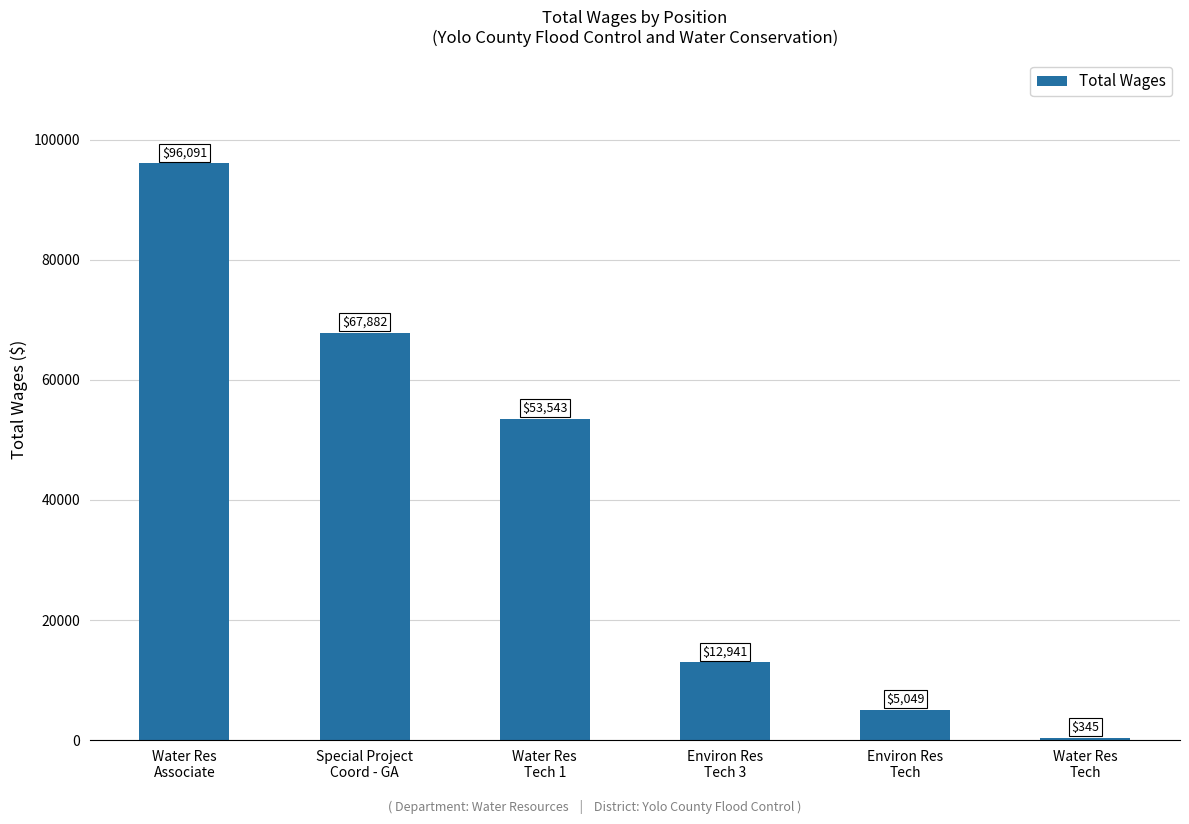

What is the change in value from Special Project
Coord - GA to Environ Res
Tech 3?

-54941